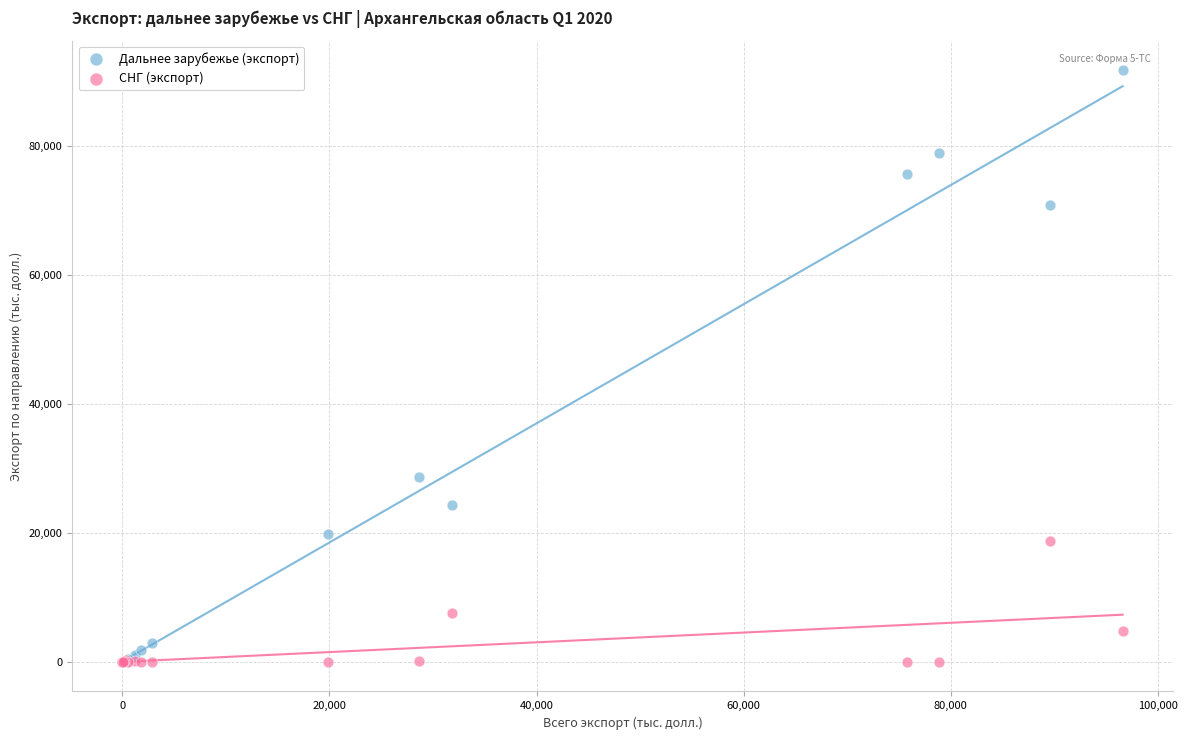

Which series has the largest Y range (max minus min)?

Дальнее зарубежье (экспорт)